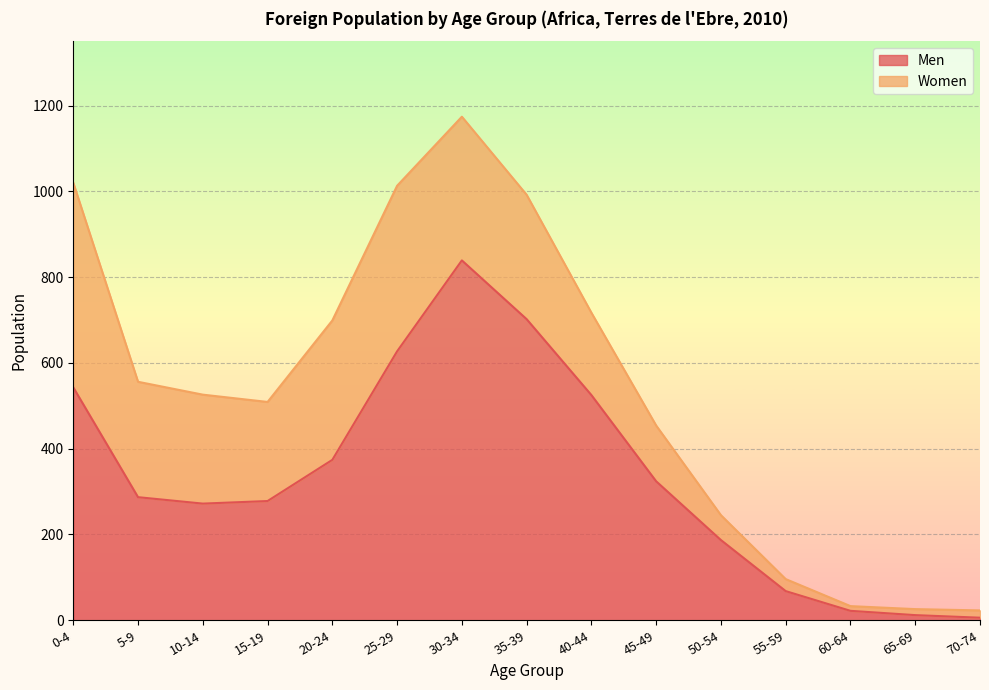

How many points are higher than both their immediate neighbors (excluding endpoints)?

1